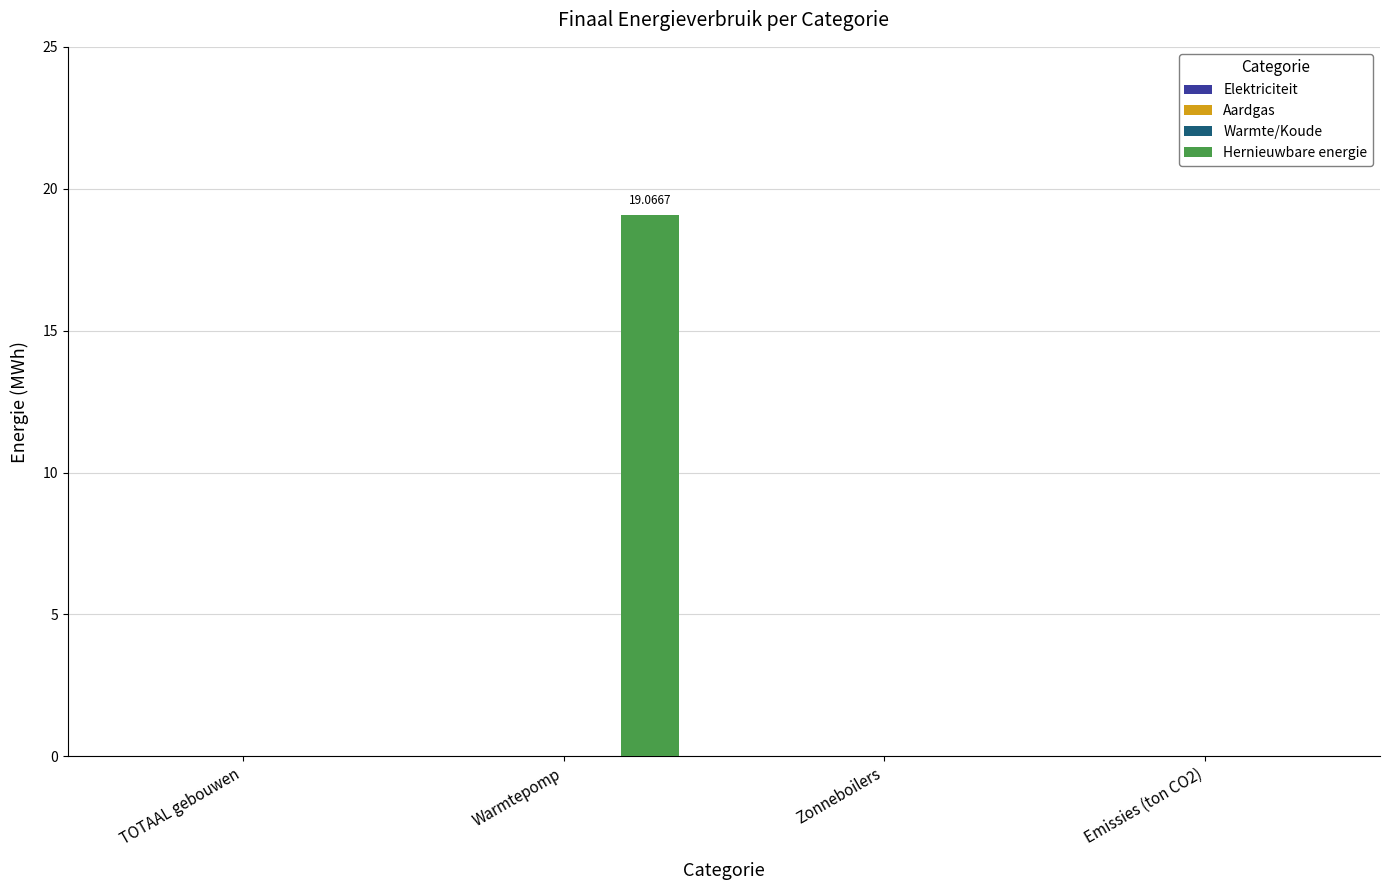

What is the sum of all values?

19.1